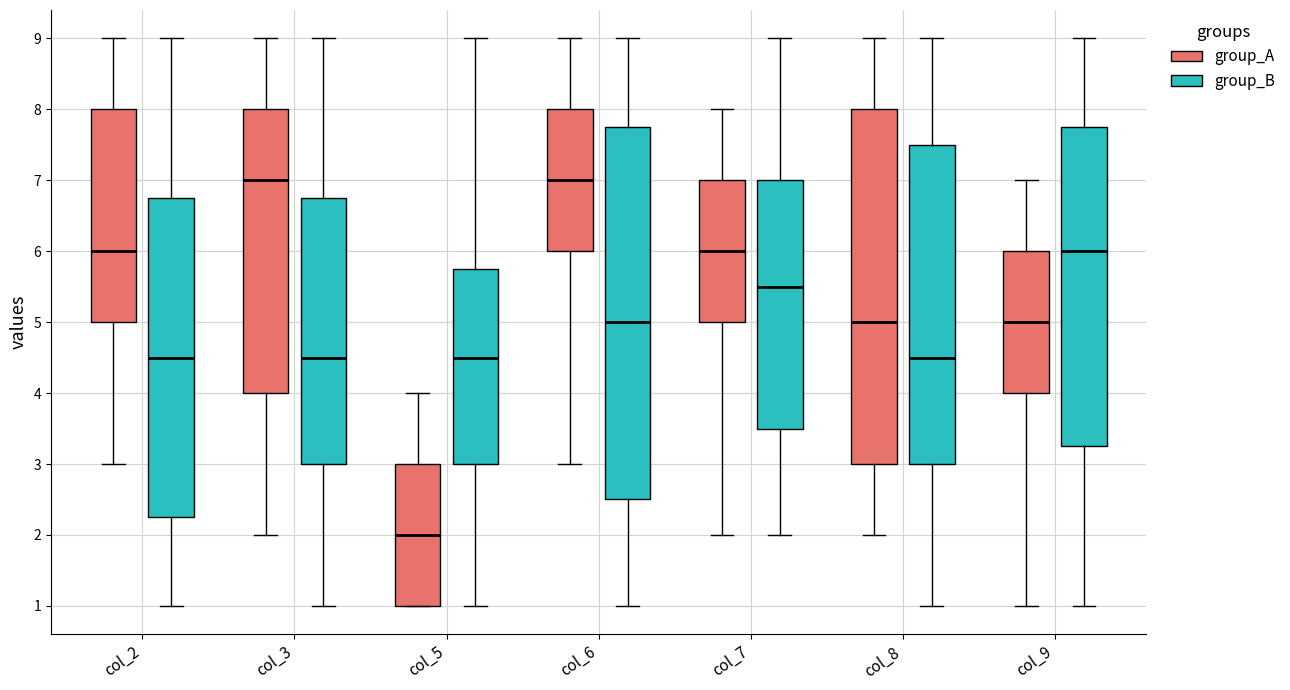

Reading left to right, read every box against the y-axis: the position of its median line, the range the box covers, and the ends of its whiskers. The values are not printed on the chart, so give them approximately, as read against the axis.

col_2 (group_A): median 6.0, box 5.0 to 8.0, whiskers 3.0 to 9.0
col_2 (group_B): median 4.5, box 2.3 to 6.8, whiskers 1.0 to 9.0
col_3 (group_A): median 7.0, box 4.0 to 8.0, whiskers 2.0 to 9.0
col_3 (group_B): median 4.5, box 3.0 to 6.8, whiskers 1.0 to 9.0
col_5 (group_A): median 2.0, box 1.0 to 3.0, whiskers 1.0 to 4.0
col_5 (group_B): median 4.5, box 3.0 to 5.8, whiskers 1.0 to 9.0
col_6 (group_A): median 7.0, box 6.0 to 8.0, whiskers 3.0 to 9.0
col_6 (group_B): median 5.0, box 2.5 to 7.8, whiskers 1.0 to 9.0
col_7 (group_A): median 6.0, box 5.0 to 7.0, whiskers 2.0 to 8.0
col_7 (group_B): median 5.5, box 3.5 to 7.0, whiskers 2.0 to 9.0
col_8 (group_A): median 5.0, box 3.0 to 8.0, whiskers 2.0 to 9.0
col_8 (group_B): median 4.5, box 3.0 to 7.5, whiskers 1.0 to 9.0
col_9 (group_A): median 5.0, box 4.0 to 6.0, whiskers 1.0 to 7.0
col_9 (group_B): median 6.0, box 3.3 to 7.8, whiskers 1.0 to 9.0